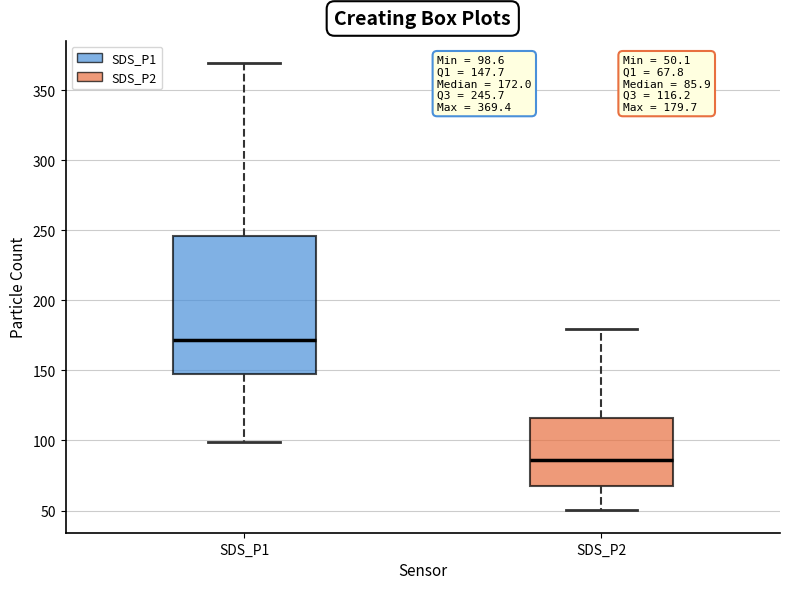

Which box is the tallest, from its lower edge to its upper edge?

SDS_P1